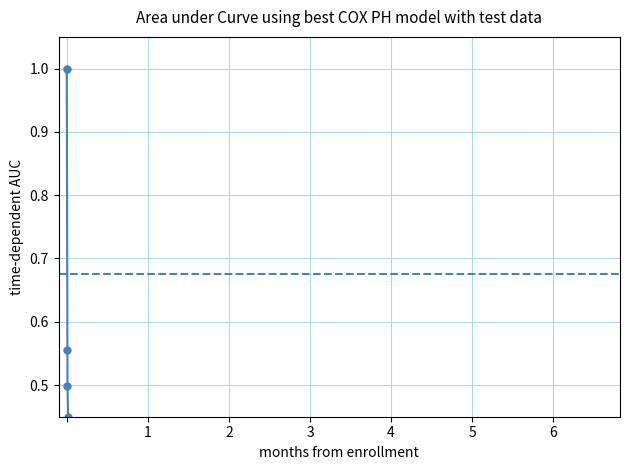

What is the sum of all values?

4.8